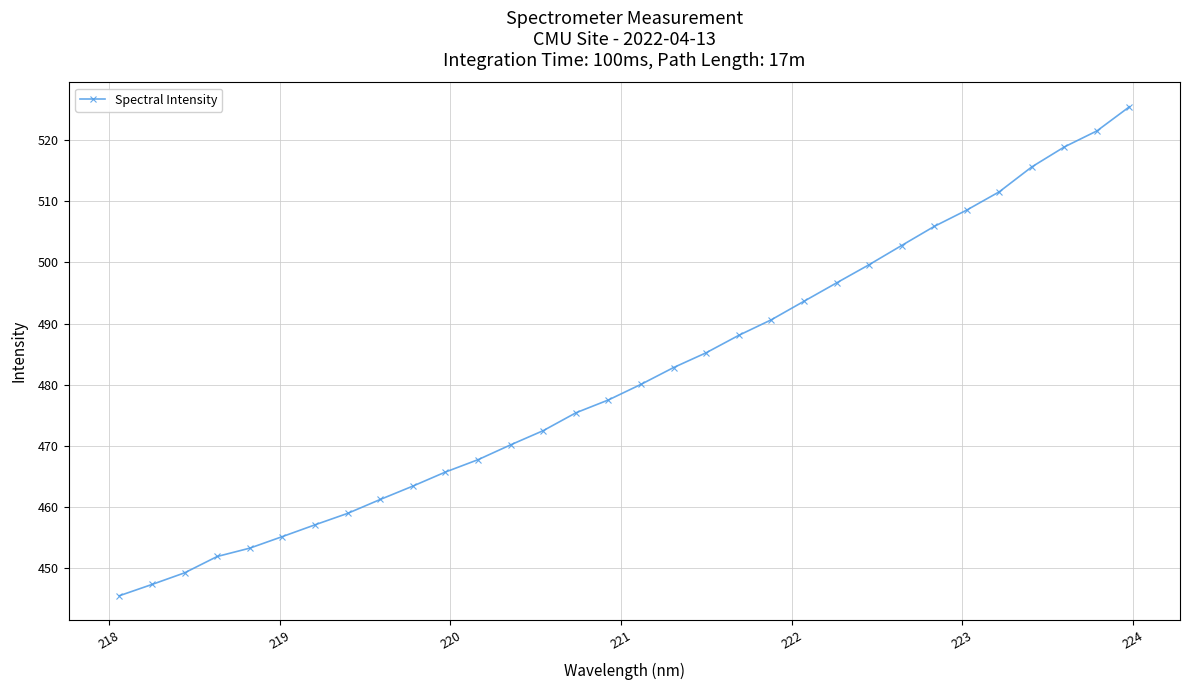

What is the greatest value displayed?

525.5